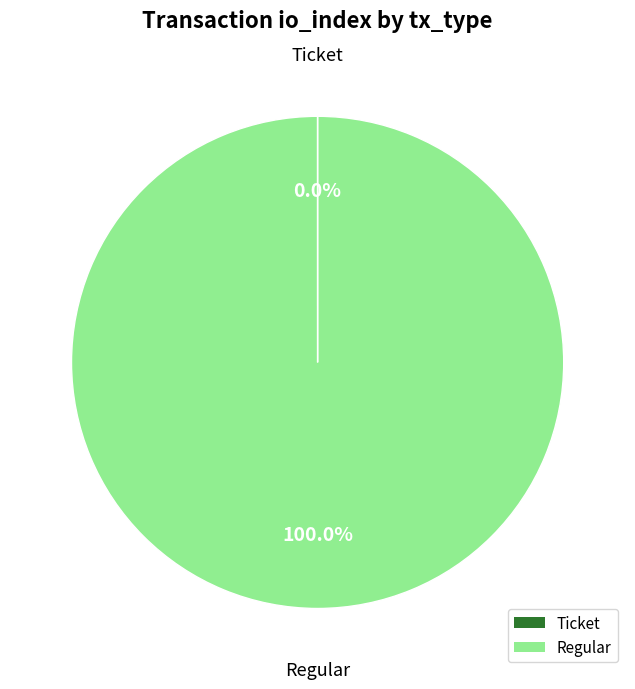

Which slice represents more than half of the pie?

Regular